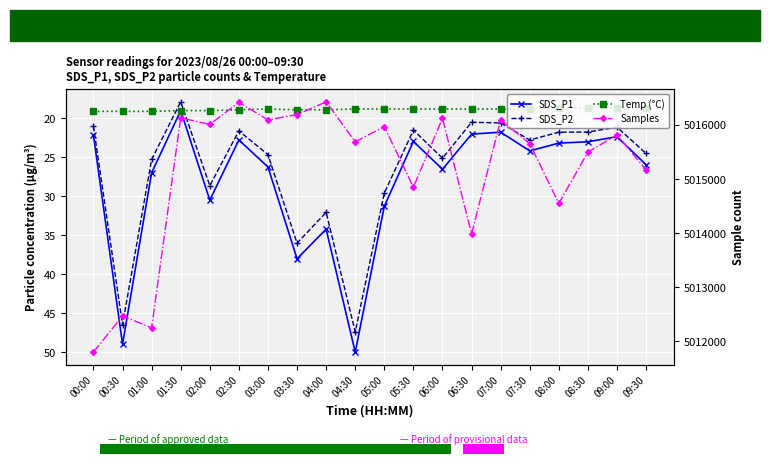

What are all the series names shown in the legend?

SDS_P1, SDS_P2, Temp (°C), Samples